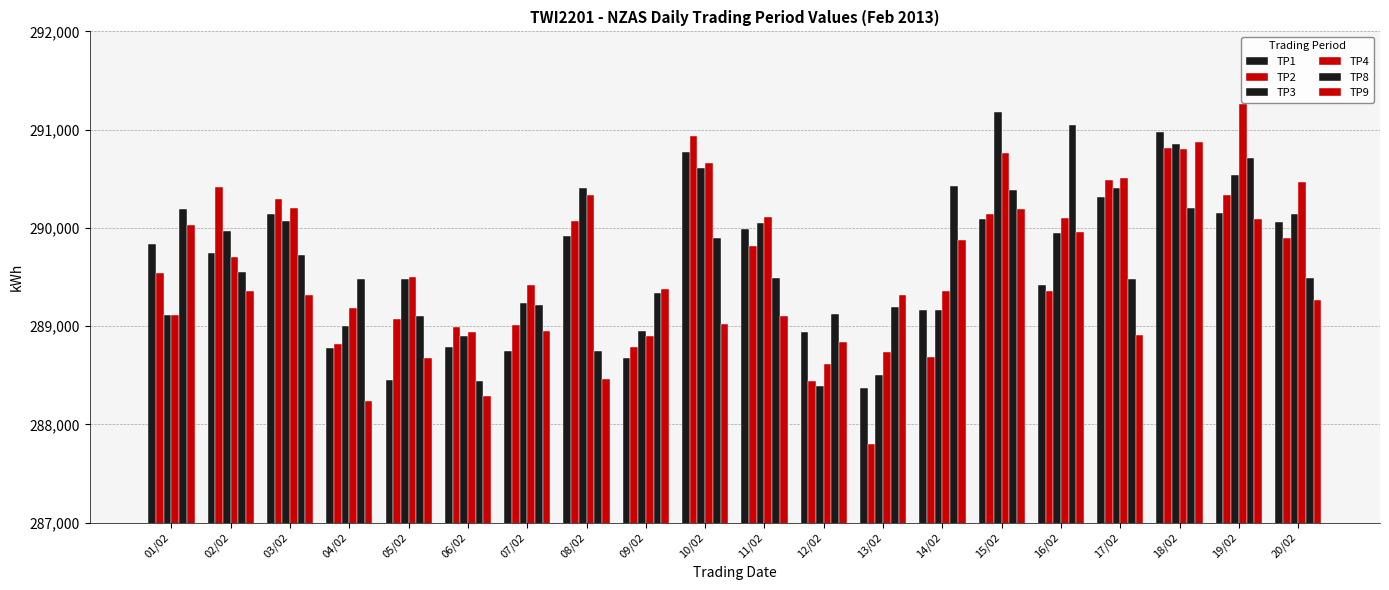

Rank the series at 18/02 from highest to lowest value.

TP1, TP9, TP3, TP2, TP4, TP8